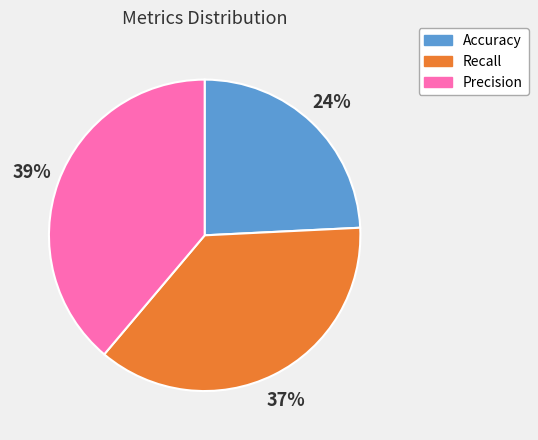

Is there a majority slice in this chart?

No